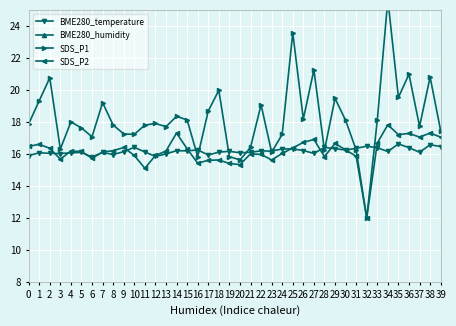

Is this an area chart (filled region under the line)?

No